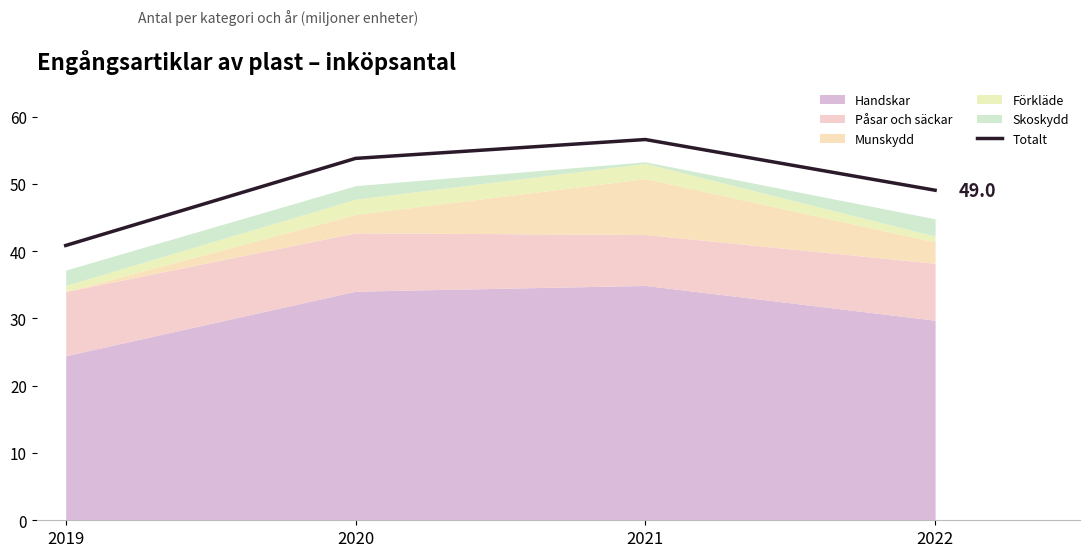

Count the number of categories in the chart.

4